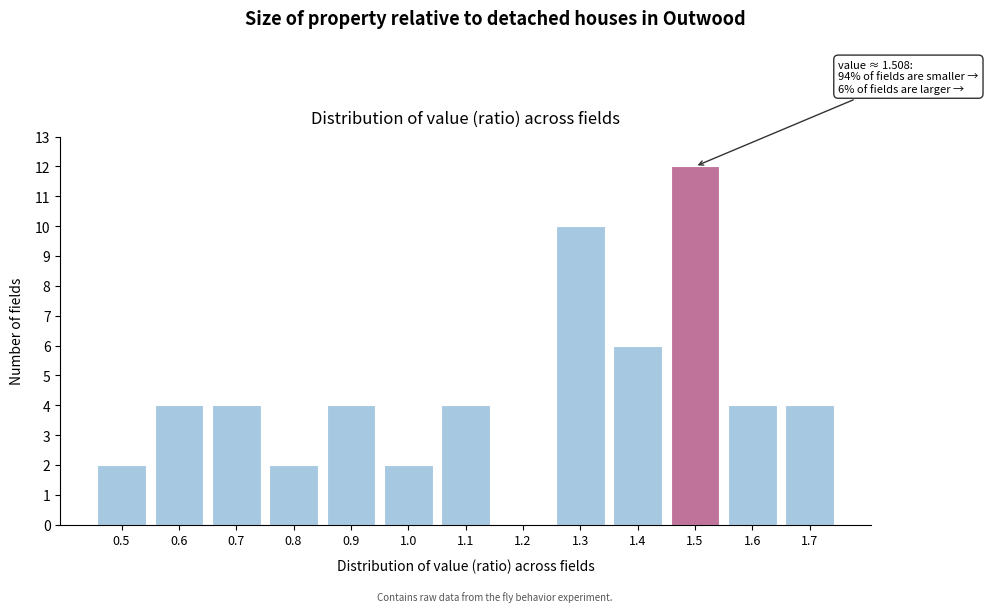

Reading left to right, transcribe all the data shown in this chart.

0.5=2	0.6=4	0.7=4	0.8=2	0.9=4	1.0=2	1.1=4	1.2=0	1.3=10	1.4=6	1.5=12	1.6=4	1.7=4